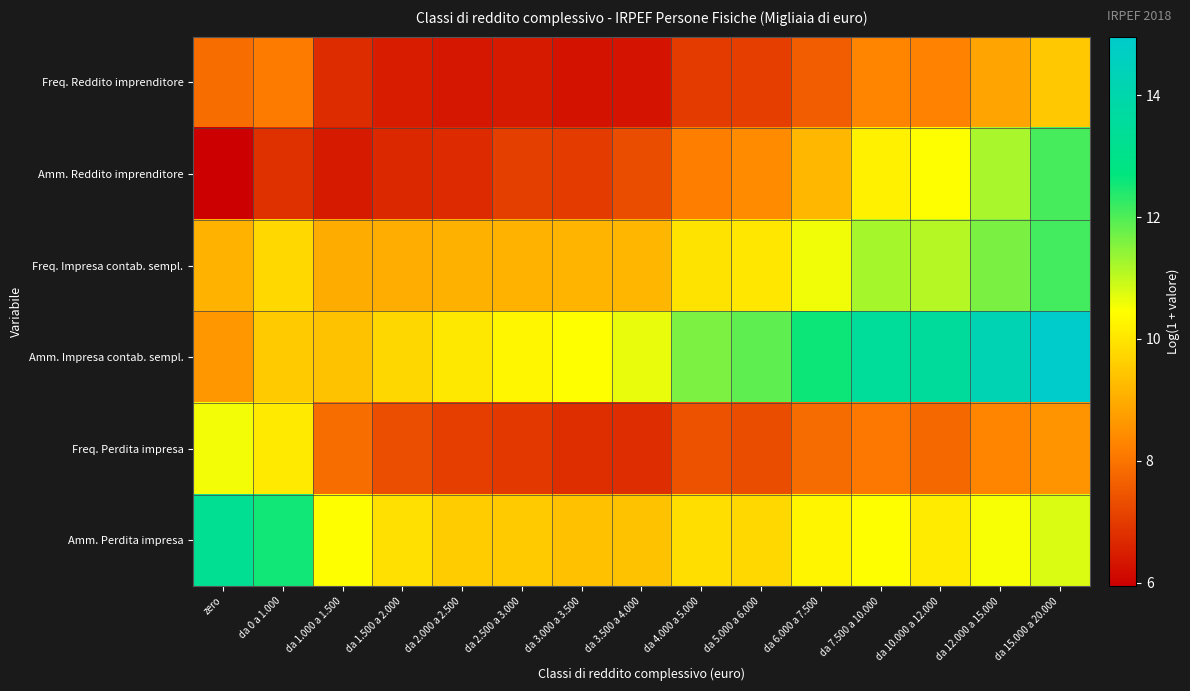

Reading left to right, transcribe all the data shown in this chart.

Freq. Reddito imprenditore: zero=7.9	da 0 a 1.000=8.1	da 1.000 a 1.500=6.7	da 1.500 a 2.000=6.5	da 2.000 a 2.500=6.4	da 2.500 a 3.000=6.4	da 3.000 a 3.500=6.3	da 3.500 a 4.000=6.3	da 4.000 a 5.000=7.0	da 5.000 a 6.000=7.1	da 6.000 a 7.500=7.6	da 7.500 a 10.000=8.3	da 10.000 a 12.000=8.3	da 12.000 a 15.000=8.9	da 15.000 a 20.000=9.5
Amm. Reddito imprenditore: zero=5.9	da 0 a 1.000=6.8	da 1.000 a 1.500=6.4	da 1.500 a 2.000=6.7	da 2.000 a 2.500=6.7	da 2.500 a 3.000=7.1	da 3.000 a 3.500=7.0	da 3.500 a 4.000=7.3	da 4.000 a 5.000=8.2	da 5.000 a 6.000=8.4	da 6.000 a 7.500=9.2	da 7.500 a 10.000=10.2	da 10.000 a 12.000=10.4	da 12.000 a 15.000=11.2	da 15.000 a 20.000=12.1
Freq. Impresa contab. sempl.: zero=9.1	da 0 a 1.000=9.8	da 1.000 a 1.500=9.0	da 1.500 a 2.000=9.0	da 2.000 a 2.500=9.1	da 2.500 a 3.000=9.1	da 3.000 a 3.500=9.1	da 3.500 a 4.000=9.2	da 4.000 a 5.000=10.0	da 5.000 a 6.000=10.0	da 6.000 a 7.500=10.6	da 7.500 a 10.000=11.2	da 10.000 a 12.000=11.1	da 12.000 a 15.000=11.6	da 15.000 a 20.000=12.1
Amm. Impresa contab. sempl.: zero=8.6	da 0 a 1.000=9.6	da 1.000 a 1.500=9.4	da 1.500 a 2.000=9.8	da 2.000 a 2.500=10.1	da 2.500 a 3.000=10.3	da 3.000 a 3.500=10.5	da 3.500 a 4.000=10.7	da 4.000 a 5.000=11.6	da 5.000 a 6.000=11.9	da 6.000 a 7.500=12.6	da 7.500 a 10.000=13.5	da 10.000 a 12.000=13.6	da 12.000 a 15.000=14.3	da 15.000 a 20.000=15.0
Freq. Perdita impresa: zero=10.6	da 0 a 1.000=10.1	da 1.000 a 1.500=7.9	da 1.500 a 2.000=7.3	da 2.000 a 2.500=7.1	da 2.500 a 3.000=7.0	da 3.000 a 3.500=6.8	da 3.500 a 4.000=6.8	da 4.000 a 5.000=7.4	da 5.000 a 6.000=7.3	da 6.000 a 7.500=7.9	da 7.500 a 10.000=8.1	da 10.000 a 12.000=7.8	da 12.000 a 15.000=8.3	da 15.000 a 20.000=8.6
Amm. Perdita impresa: zero=13.3	da 0 a 1.000=12.6	da 1.000 a 1.500=10.4	da 1.500 a 2.000=9.9	da 2.000 a 2.500=9.6	da 2.500 a 3.000=9.5	da 3.000 a 3.500=9.4	da 3.500 a 4.000=9.4	da 4.000 a 5.000=9.9	da 5.000 a 6.000=9.8	da 6.000 a 7.500=10.3	da 7.500 a 10.000=10.5	da 10.000 a 12.000=10.1	da 12.000 a 15.000=10.5	da 15.000 a 20.000=10.8